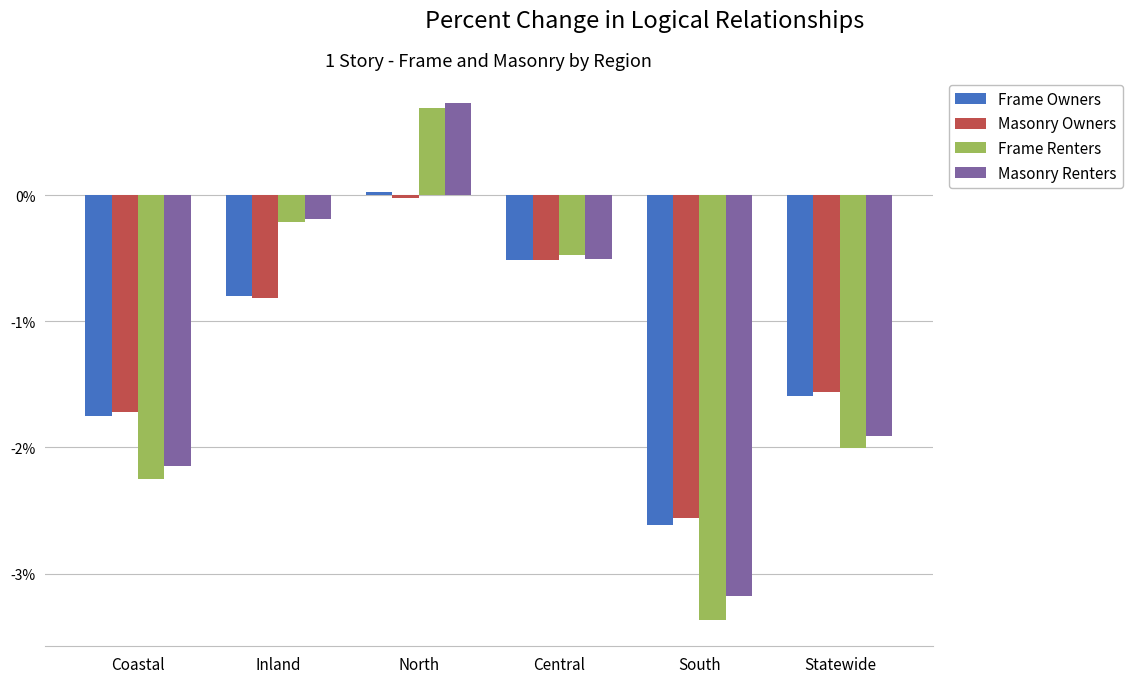

What are all the series names shown in the legend?

Frame Owners, Masonry Owners, Frame Renters, Masonry Renters